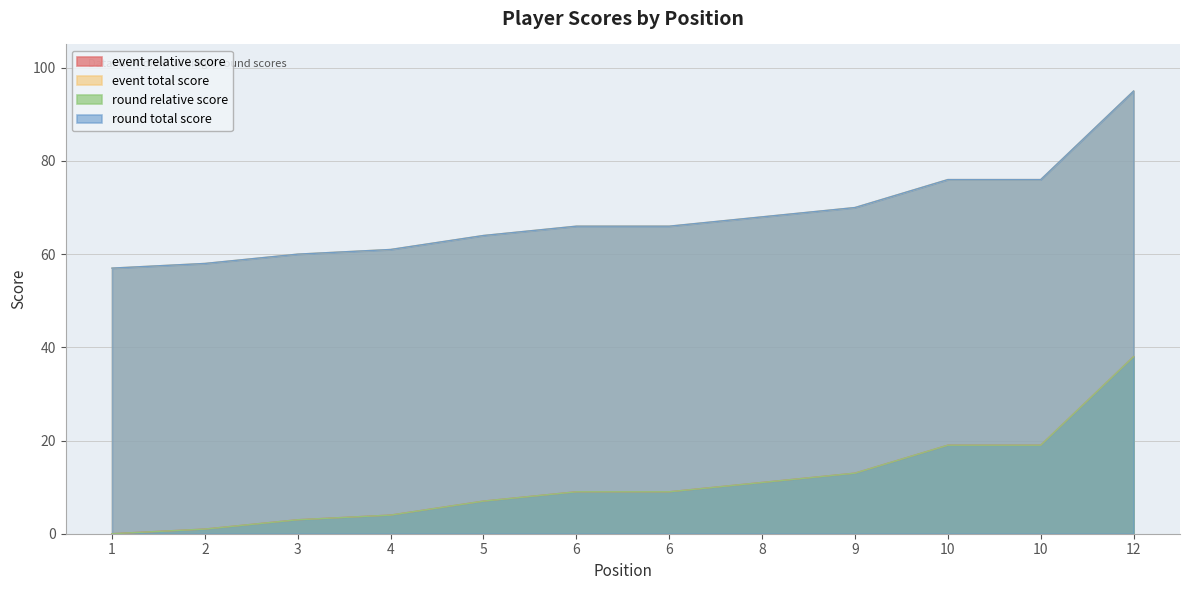

At which category does the chart reach its minimum across all series?

1